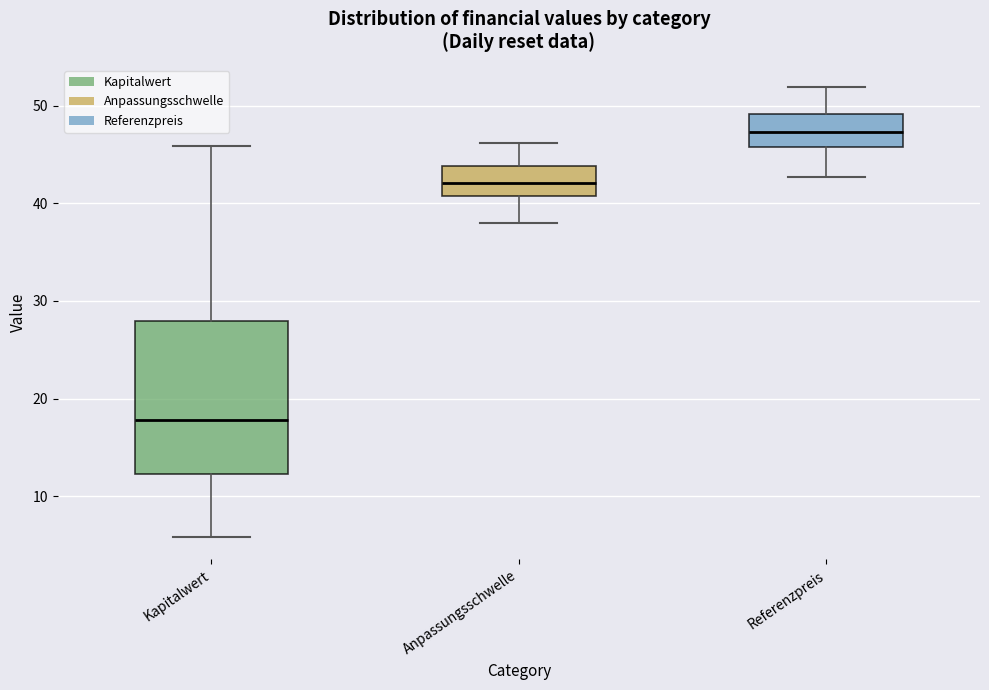

Reading left to right, transcribe this box plot: for each box, give where its median line is, the range the box spans, and where its two whiskers end, as read against the y-axis. The values are not printed on the chart, so give them approximately, as read against the axis.

Kapitalwert: median 18, box 12 to 28, whiskers 6 to 46
Anpassungsschwelle: median 42, box 41 to 44, whiskers 38 to 46
Referenzpreis: median 47, box 46 to 49, whiskers 43 to 52